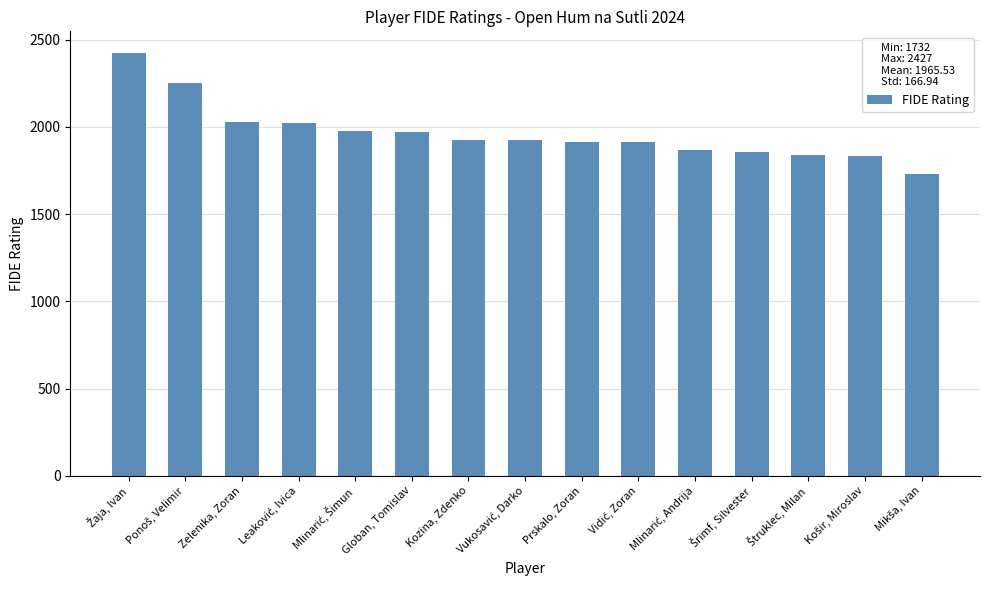

What is the sum of the values at Kozina, Zdenko and Prskalo, Zoran?

3841